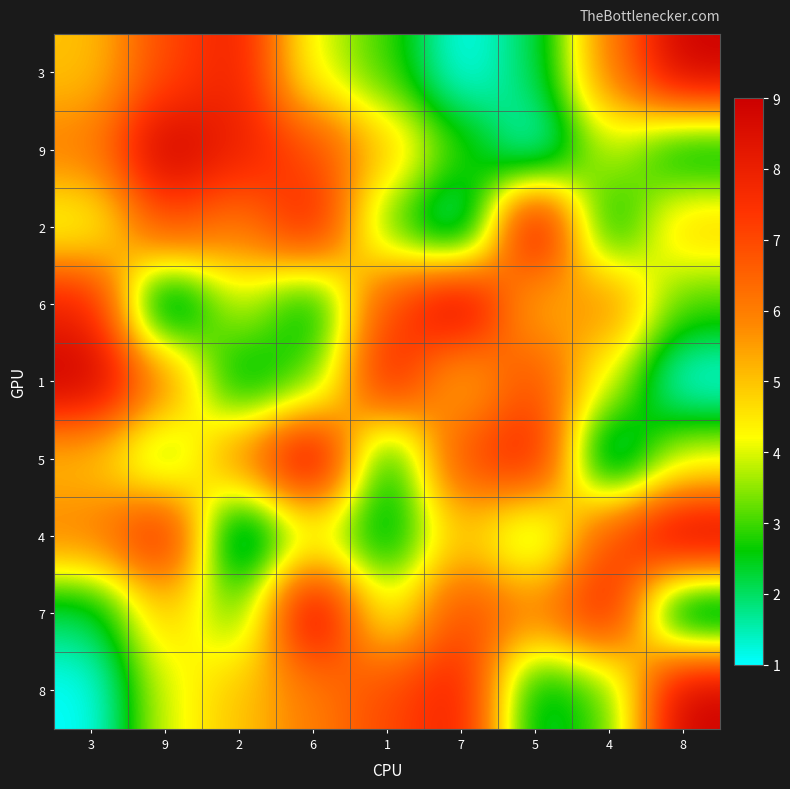

At how many categories does at least one series exceed 2?

9